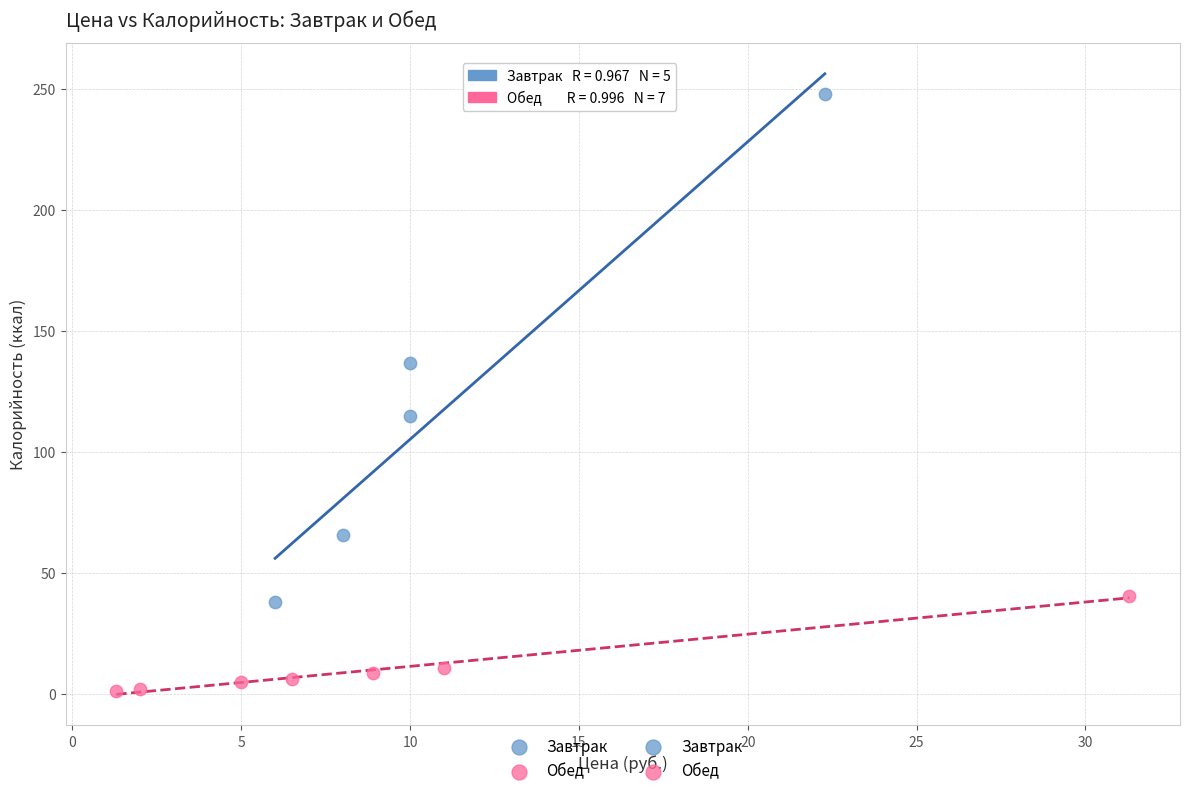

Which series reaches the minimum Y coordinate?

Обед